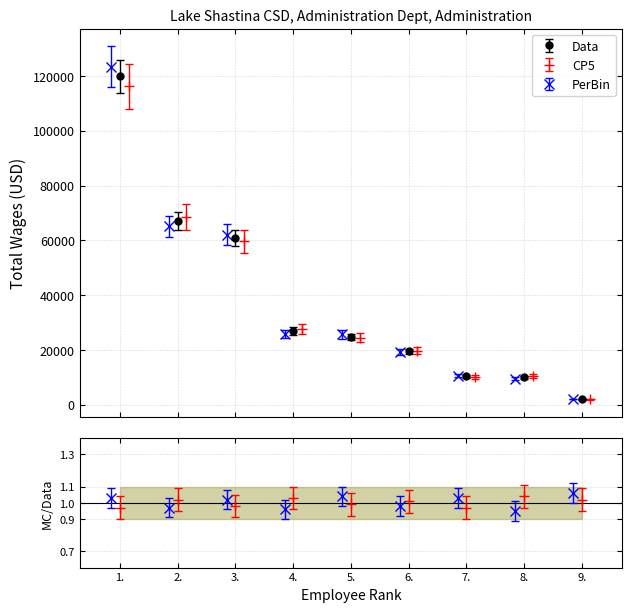

Where does the data first go above 24688?

1.